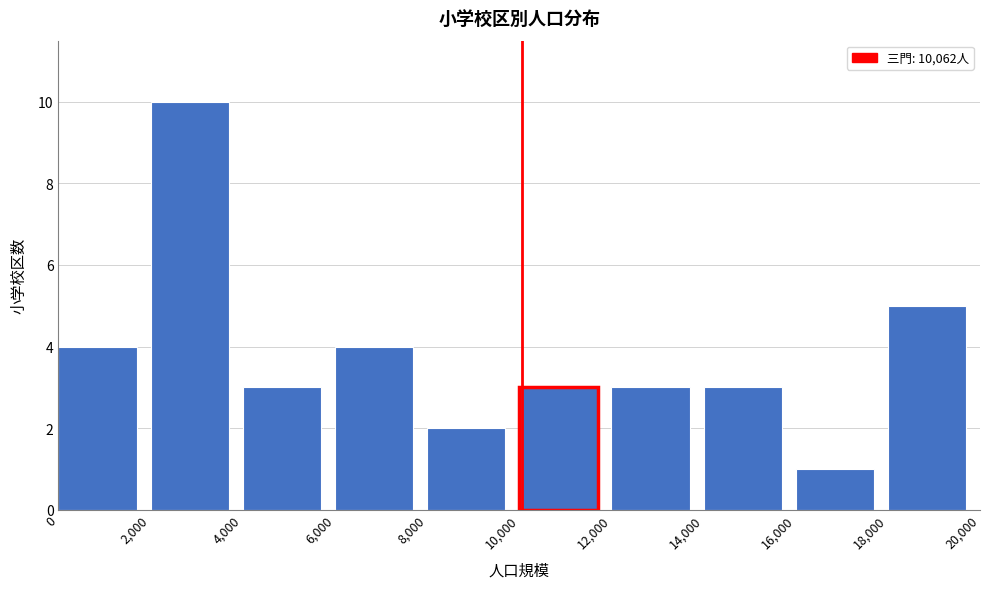

Over which range of the x-axis is the bar tallest?

2,000 to 4,000